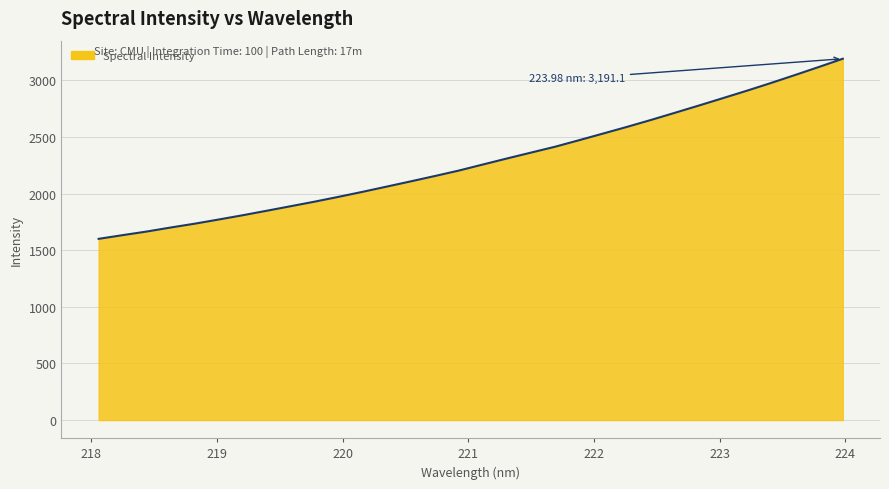

What is the minimum value shown in the chart?

1600.5